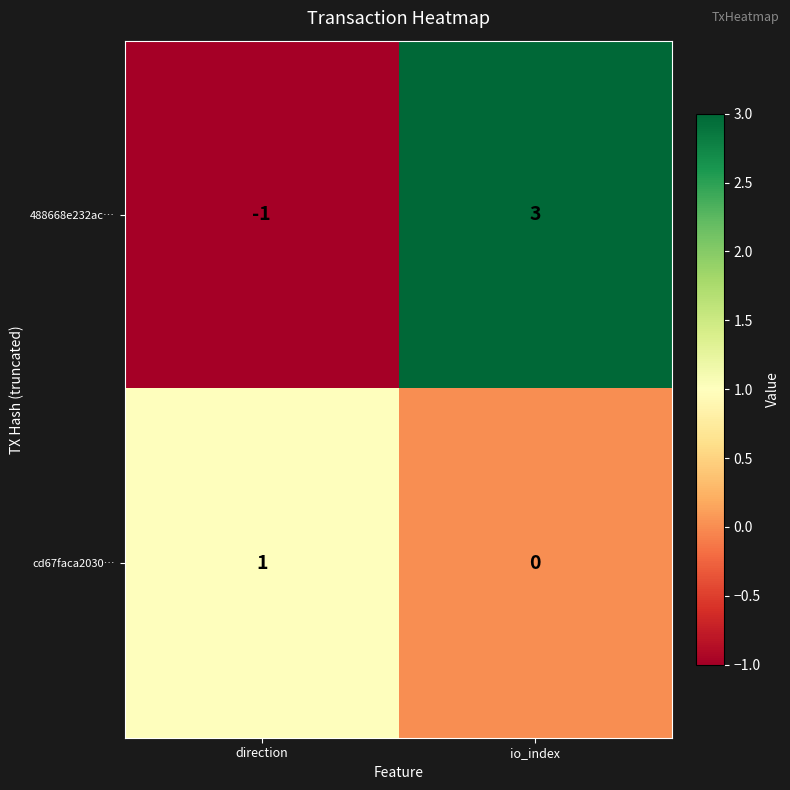

Which series has the largest range (max minus min)?

488668e232ac…